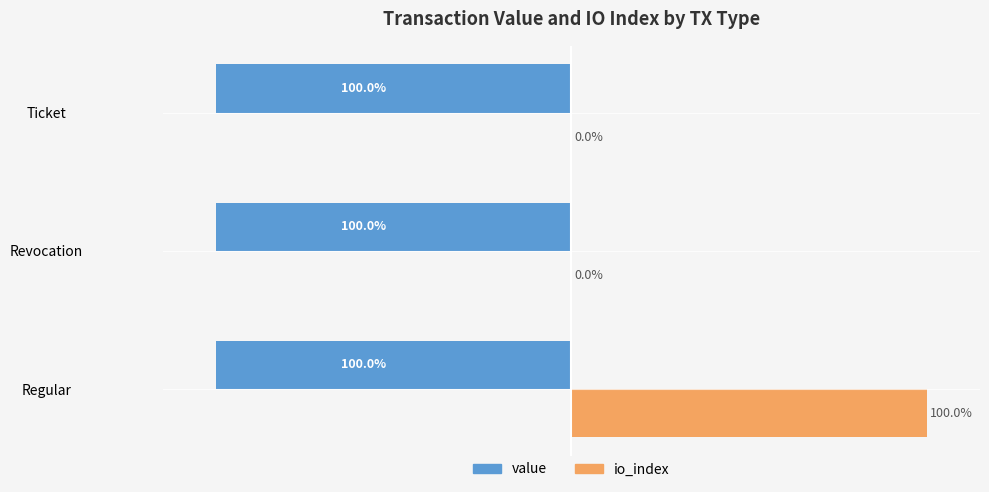

Between Regular and Revocation, which series saw the biggest shift?

io_index